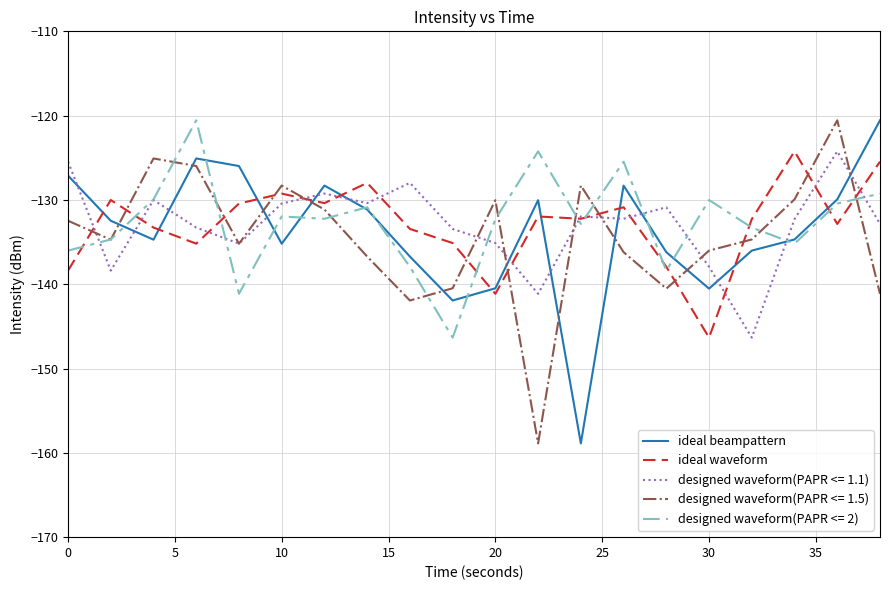

What is the sum of all ideal beampattern values?

-2674.2